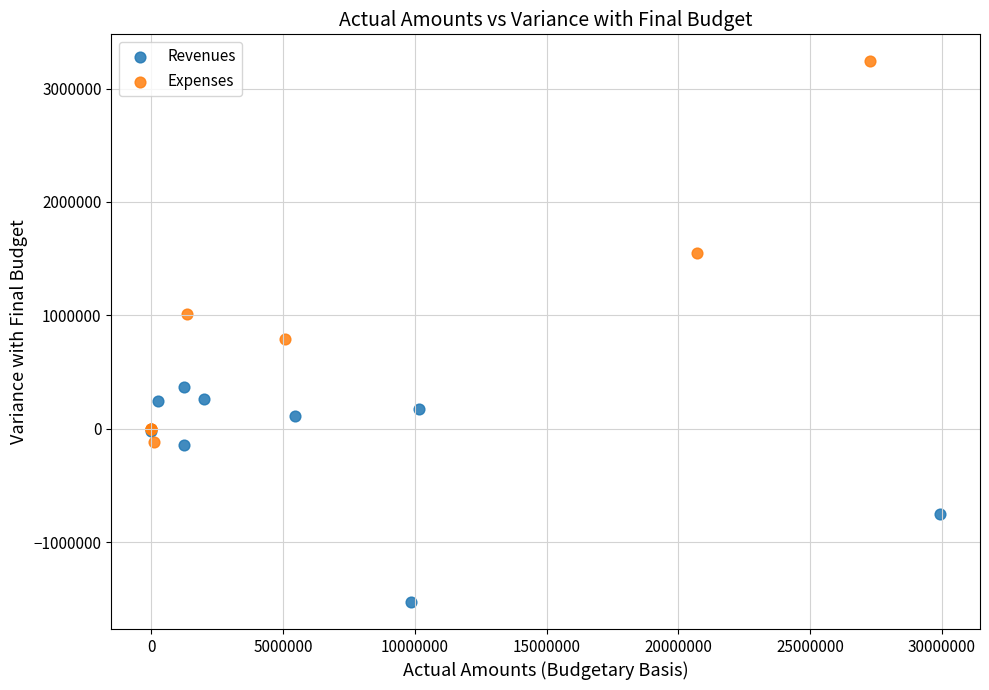

What are all the series names shown in the legend?

Revenues, Expenses